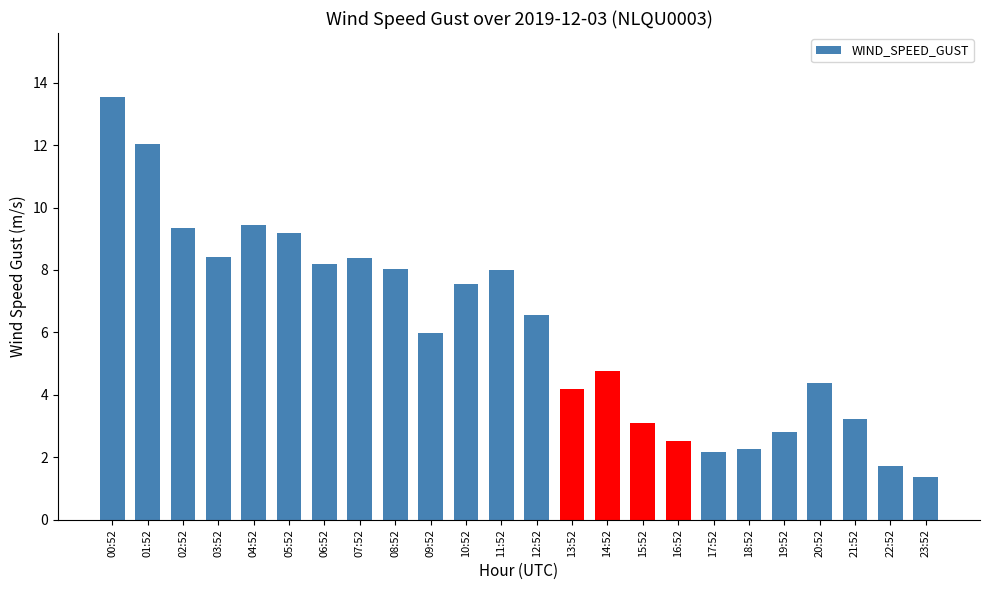

What is the label of the 7th bar from the right?

17:52